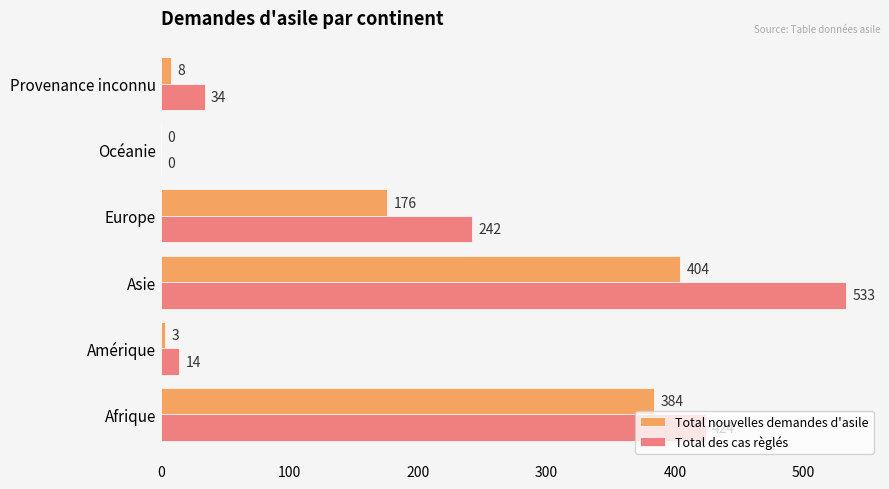

What is the greatest value displayed?

533